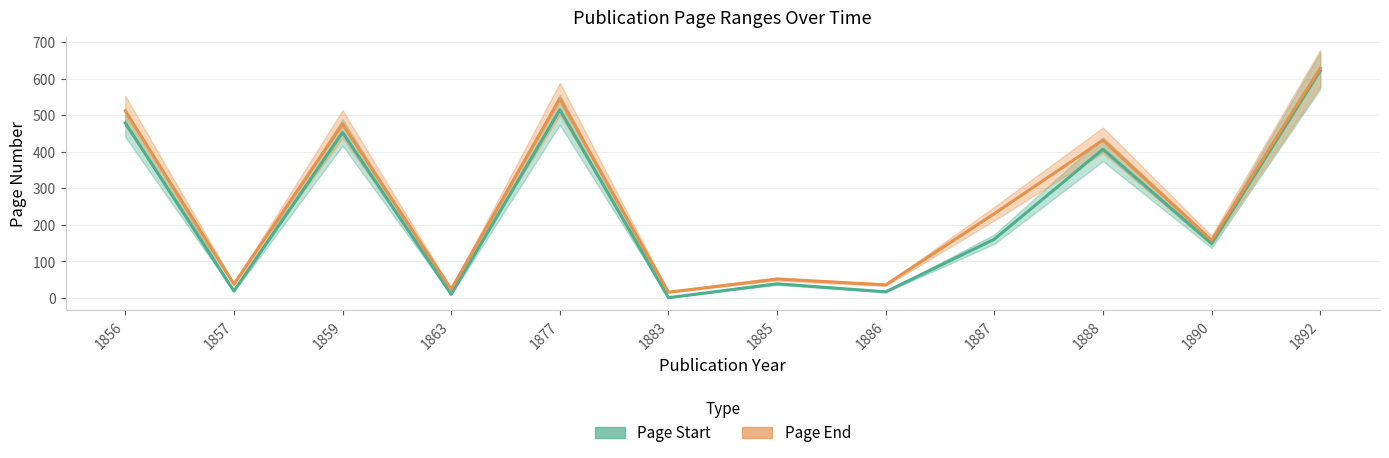

At how many categories does at least one series exceed 118?

7